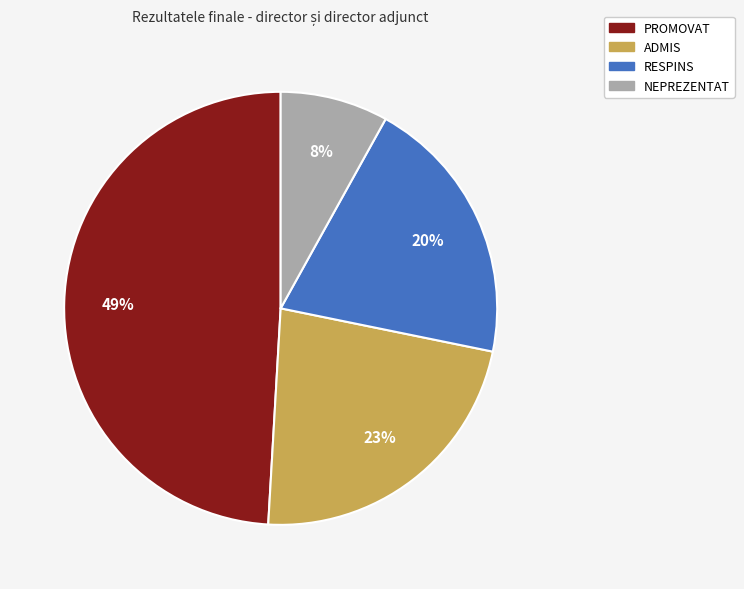

Count the number of slices in the pie.

4